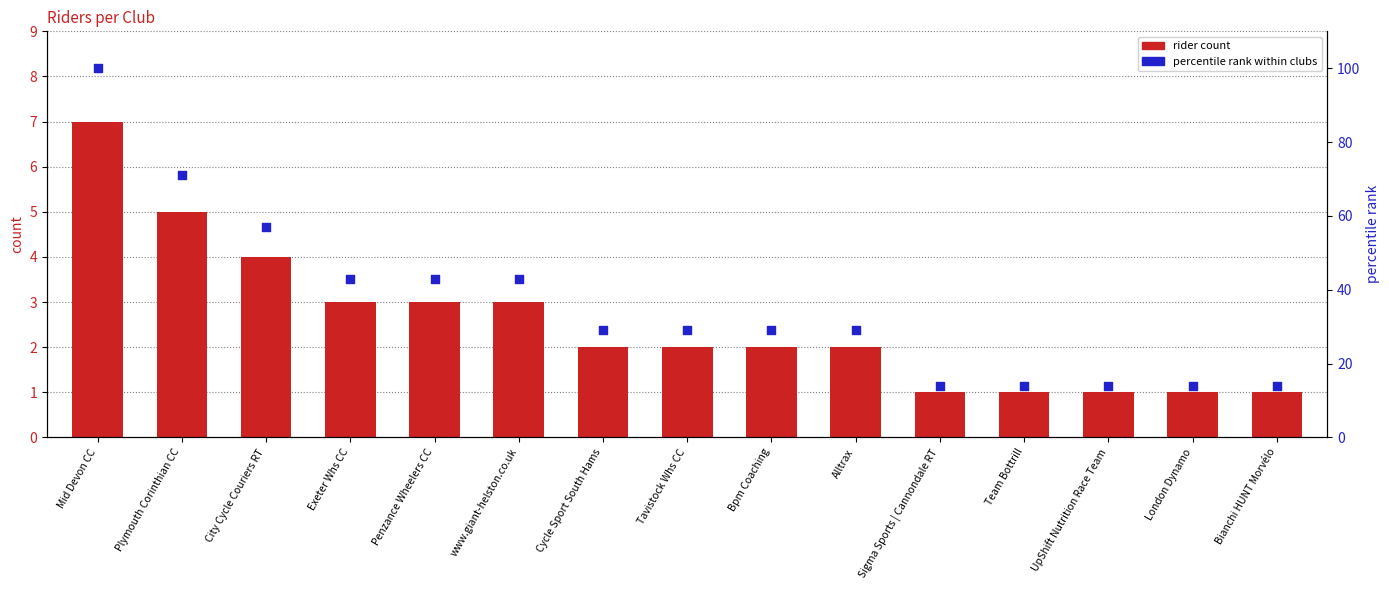

Which series has the largest total across all categories?

percentile rank